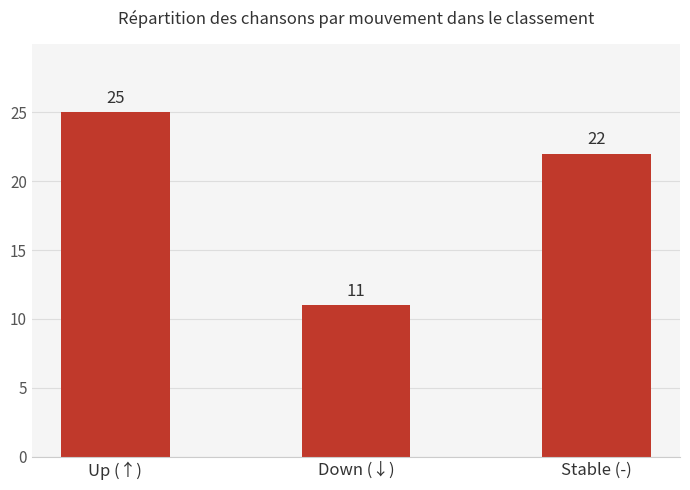

Where is the data nearest to the value 18?

Stable (-)